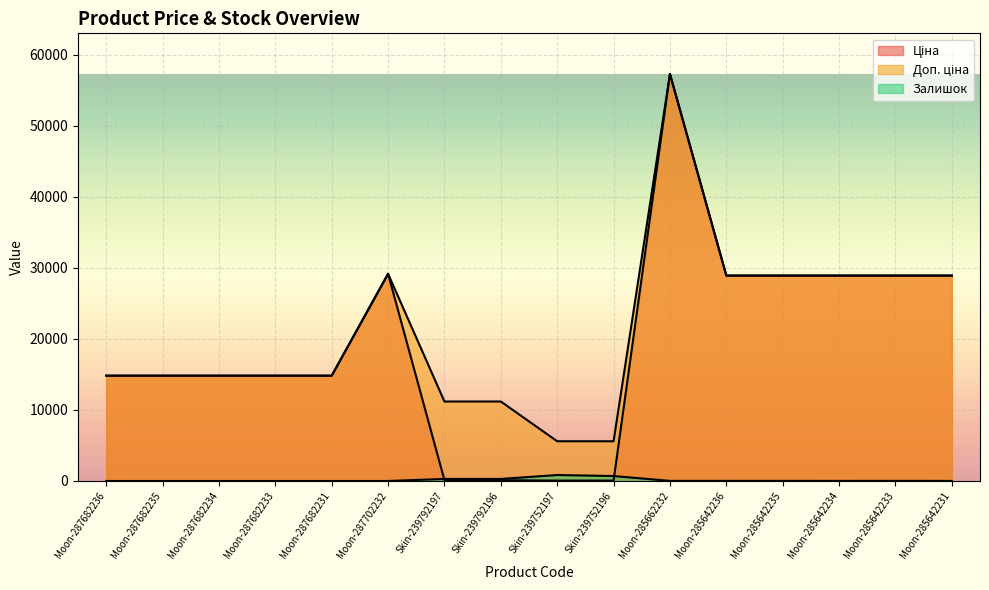

How many data points in Доп. ціна are less than 14817?

4